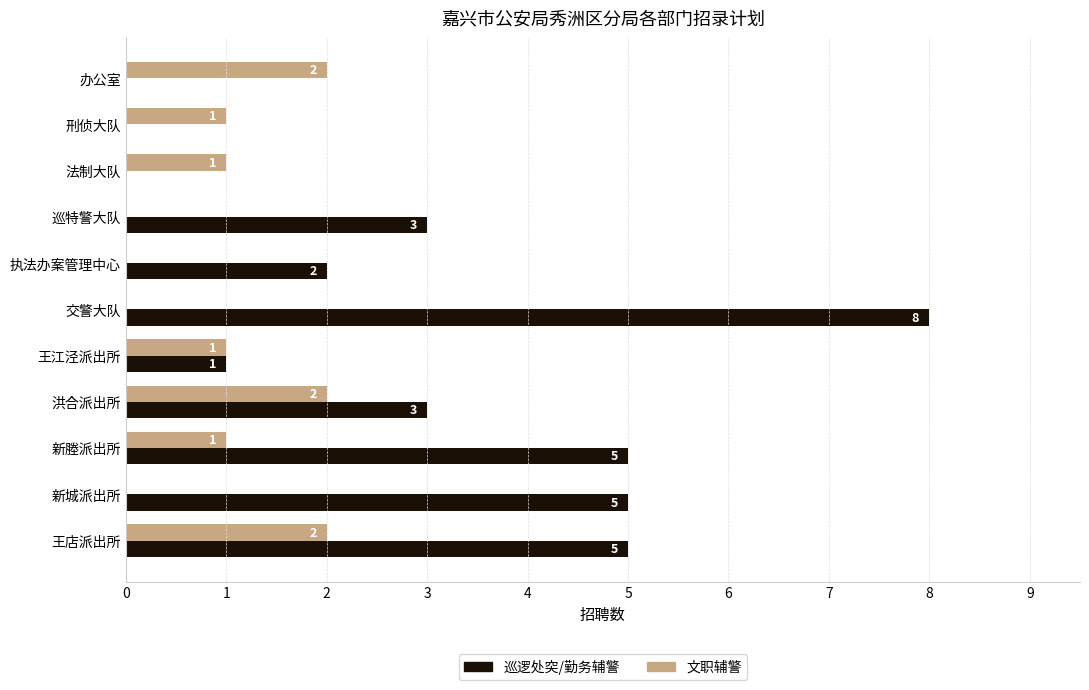

What are all the series names shown in the legend?

巡逻处突/勤务辅警, 文职辅警